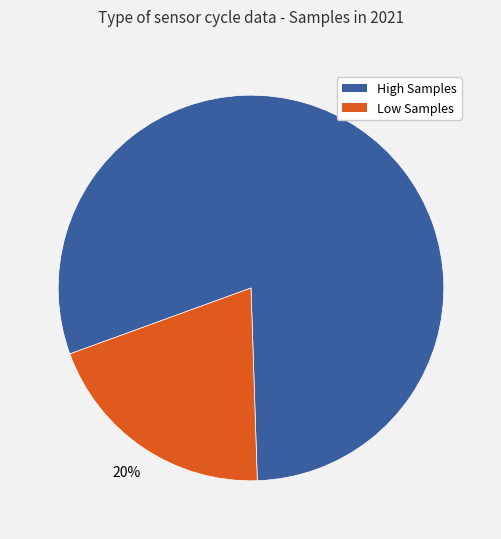

Is there any slice that represents more than half of the pie?

Yes